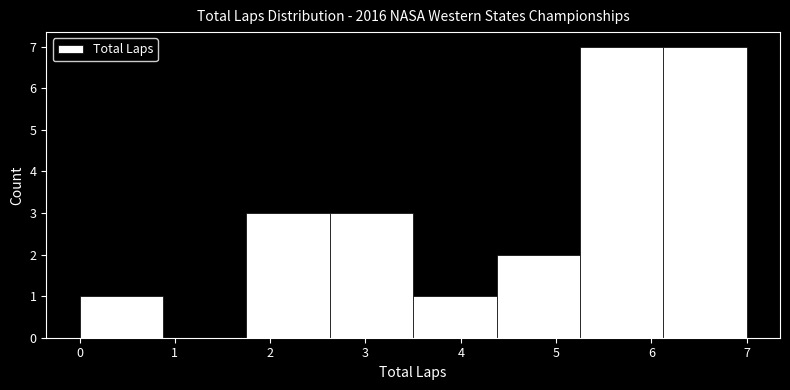

What is the height of the bar covering 6.1 to 7.0 on the x-axis? Neither the bar edges nor the heights are printed on the chart, so give them approximately, as read against the axes.

7